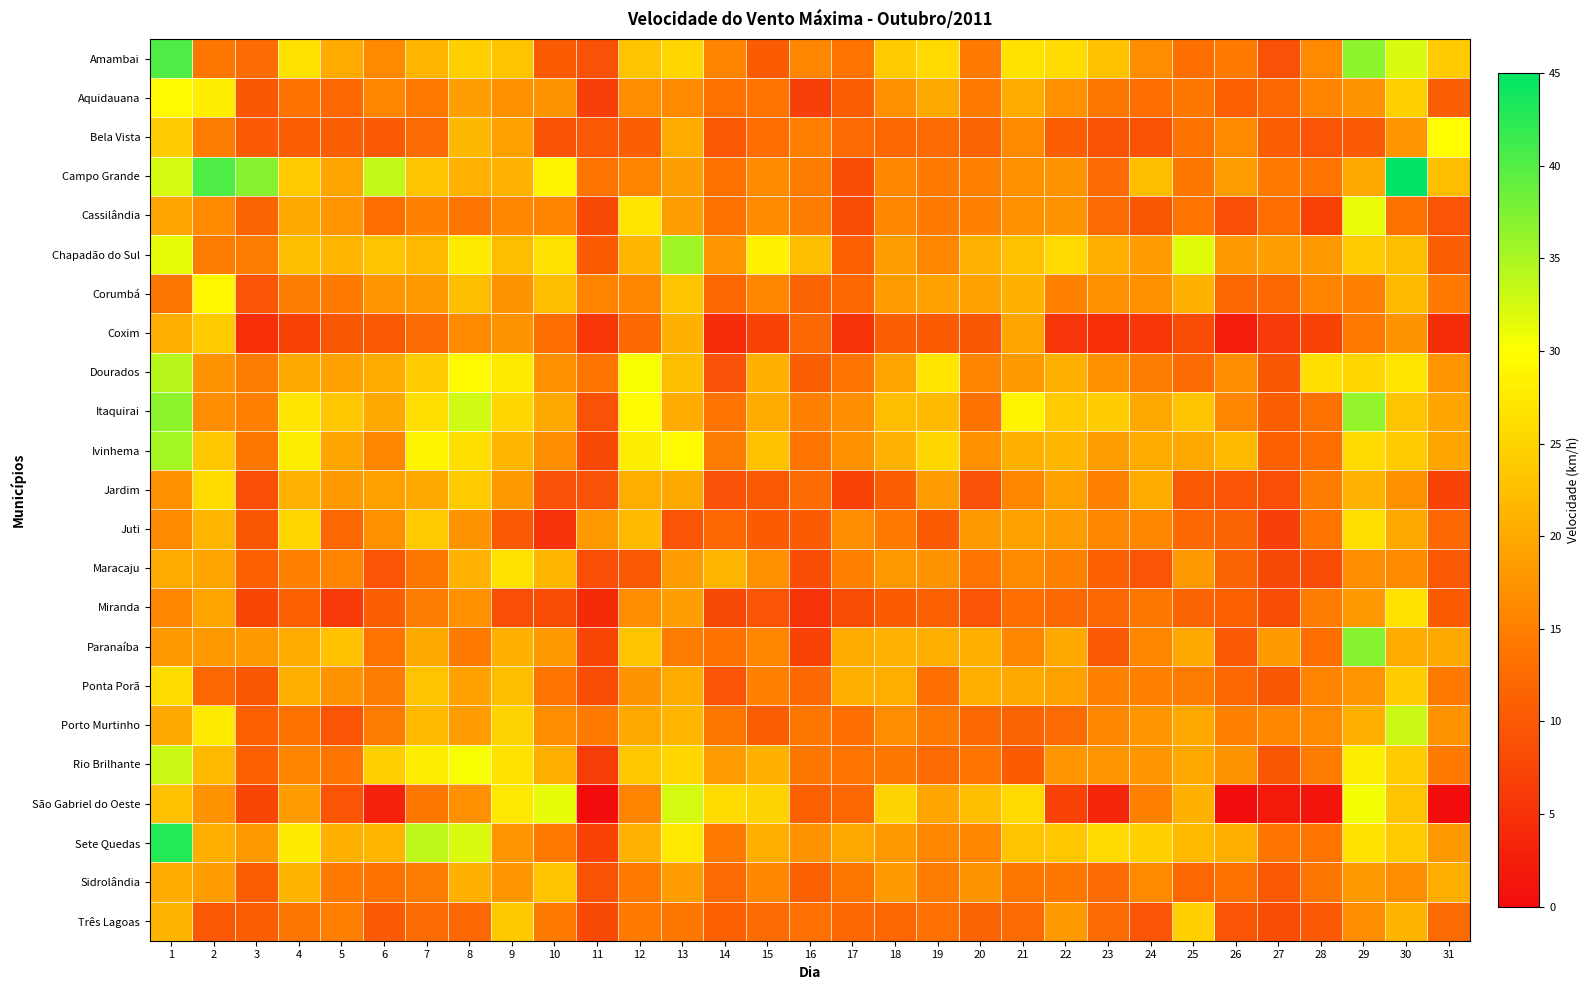

Which series changed the most between 14 and 23?

São Gabriel do Oeste